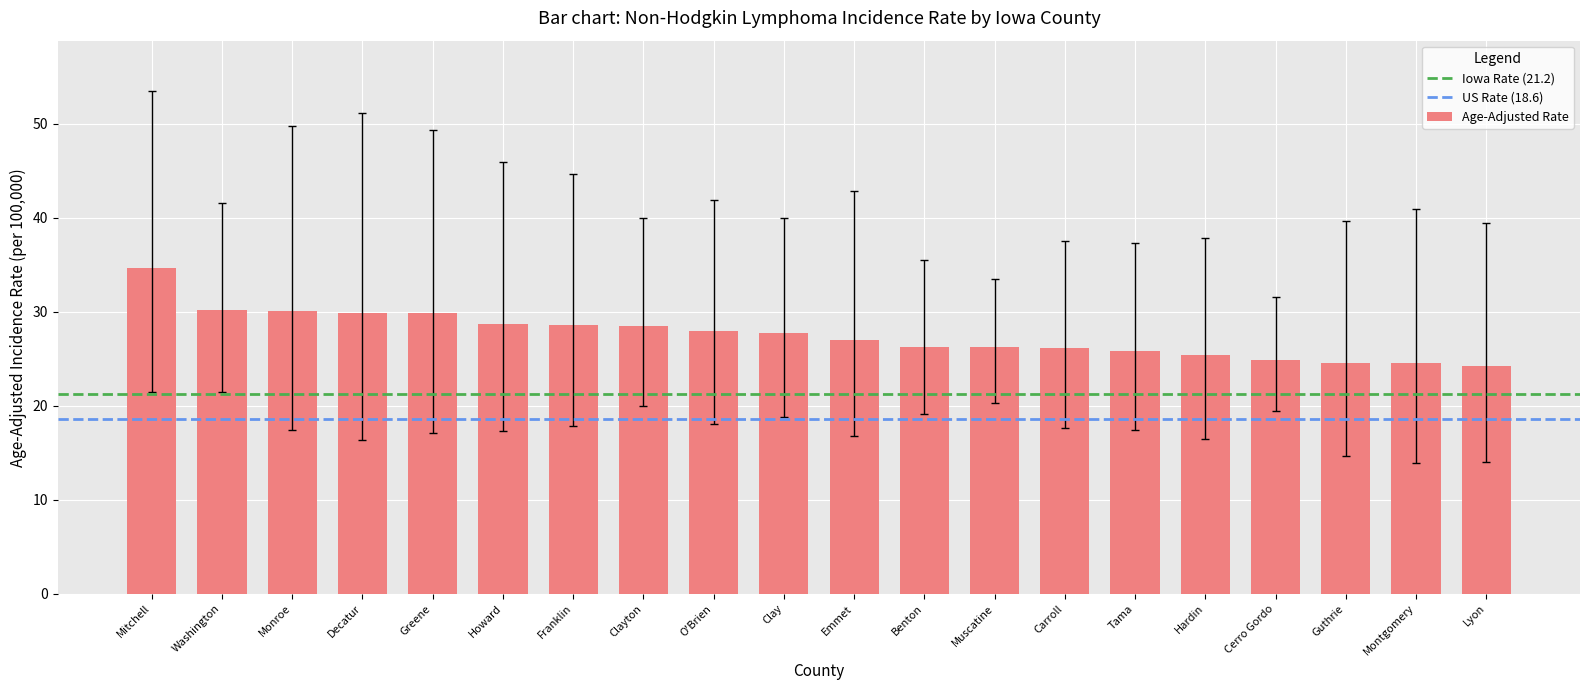

What is the sum of the values at Clay and Mitchell?

62.4